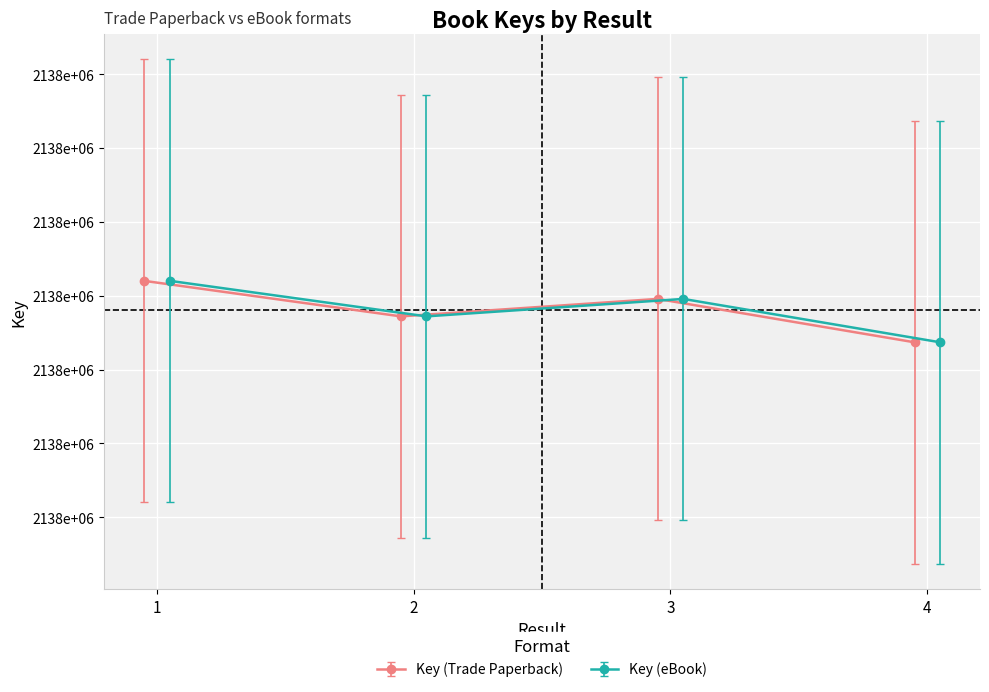

How many categories are shown in the chart?

4